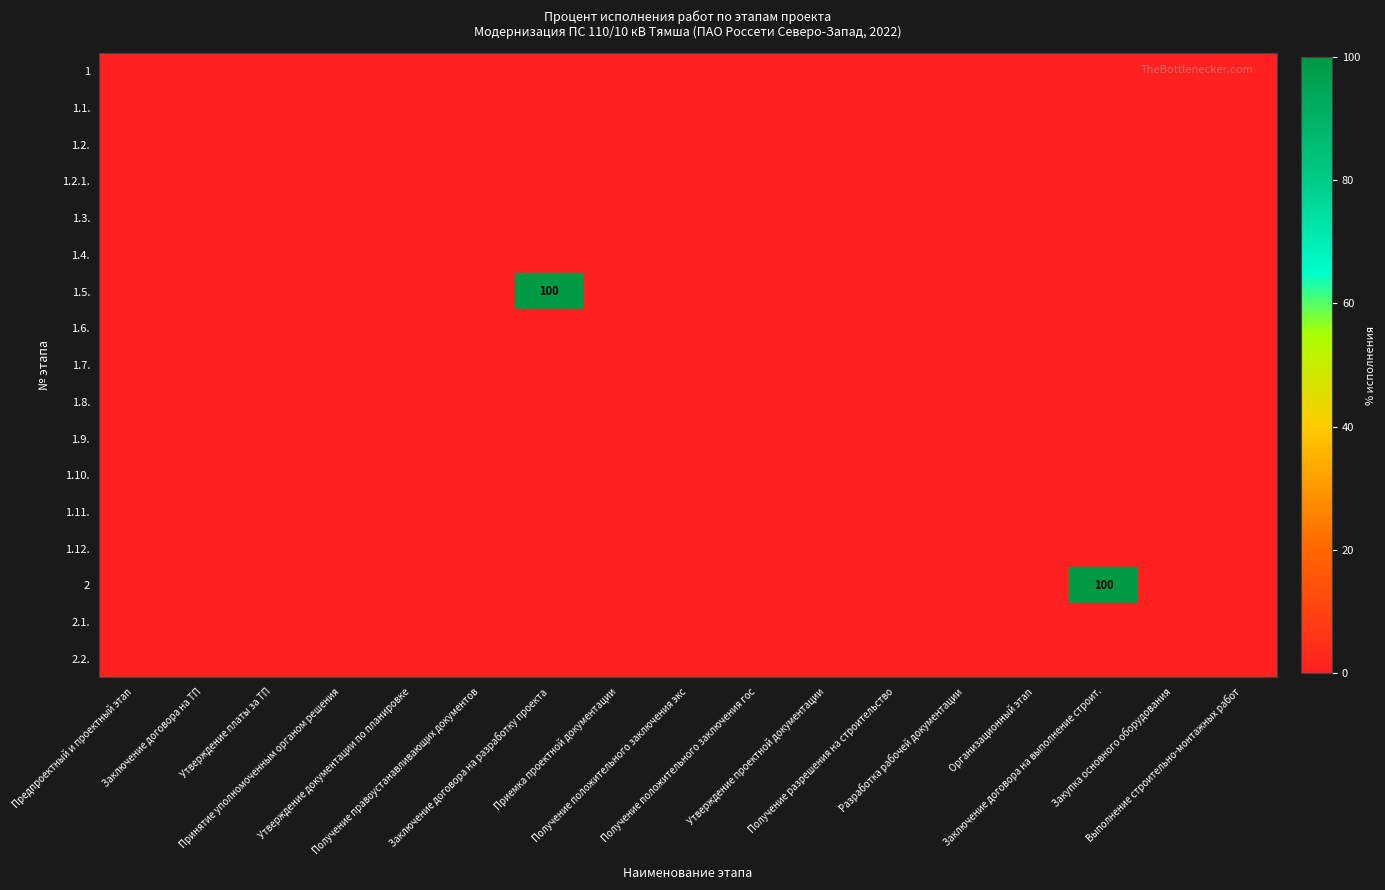

Rank the categories by 1.6. value from highest to lowest.

Предпроектный и проектный этап, Заключение договора на ТП, Утверждение платы за ТП, Принятие уполномоченным органом решения, Утверждение документации по планировке, Получение правоустанавливающих документов, Заключение договора на разработку проекта, Приемка проектной документации, Получение положительного заключения экс, Получение положительного заключения гос, Утверждение проектной документации, Получение разрешения на строительство, Разработка рабочей документации, Организационный этап, Заключение договора на выполнение строит., Закупка основного оборудования, Выполнение строительно-монтажных работ